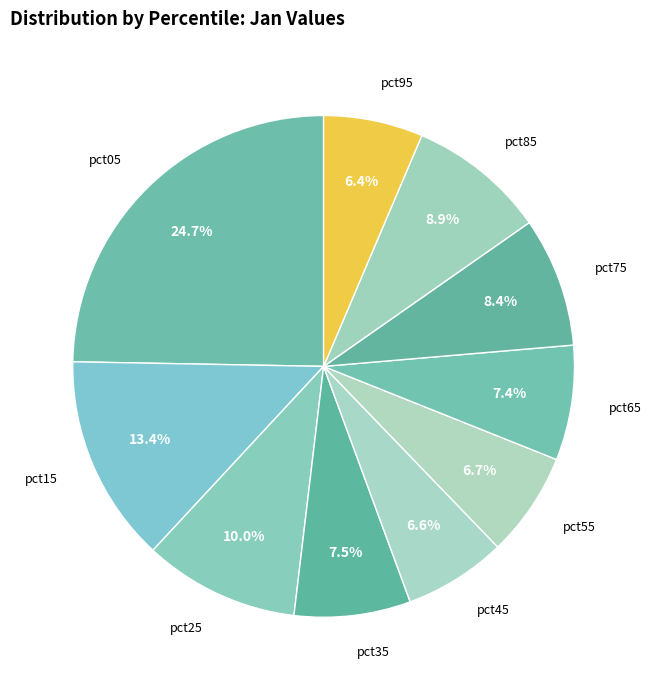

To the nearest percent, what is the difference between the largest and smallest slice percentages?

18%